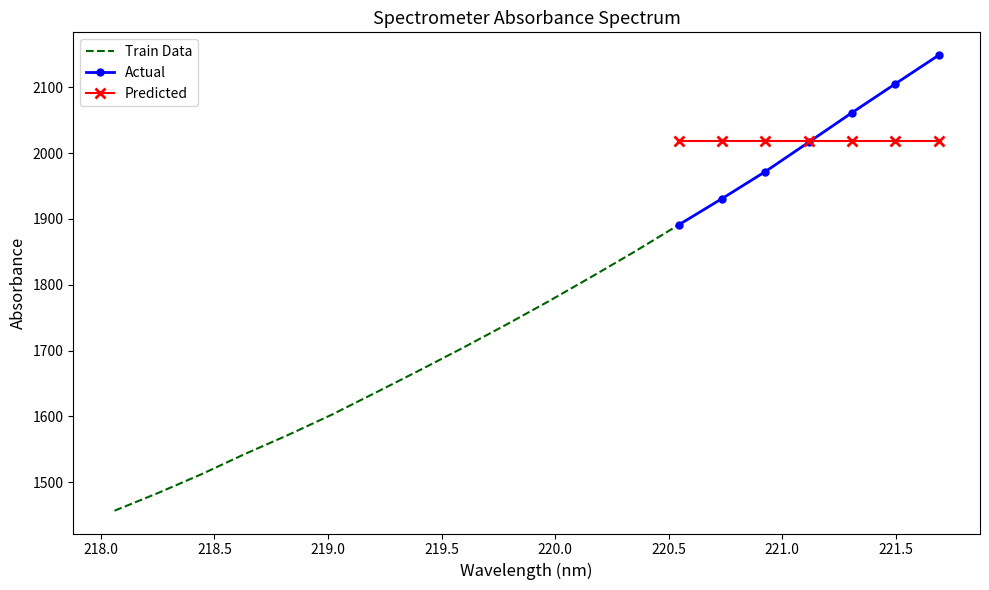

What is the change in value from 218.0596 to 218.442?

+55.3